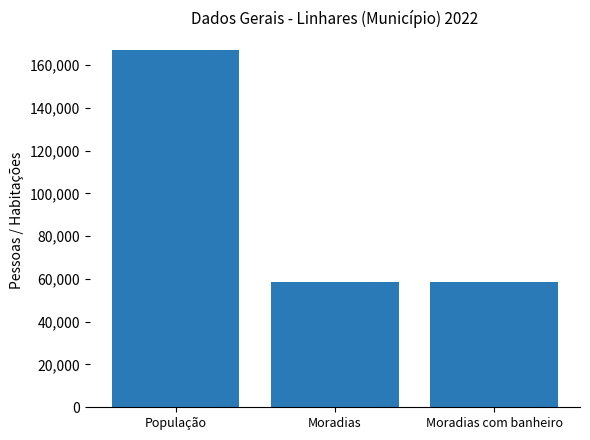

What is the label of the 1st bar from the right?

Moradias com banheiro